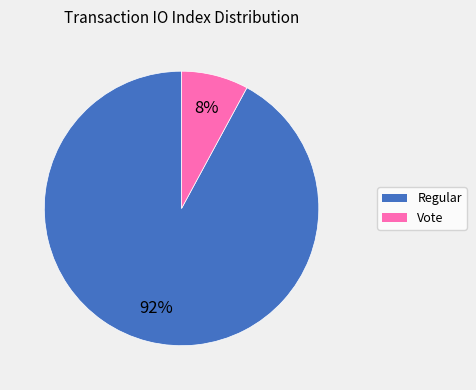

True or false: Regular accounts for 92% of the total.

True